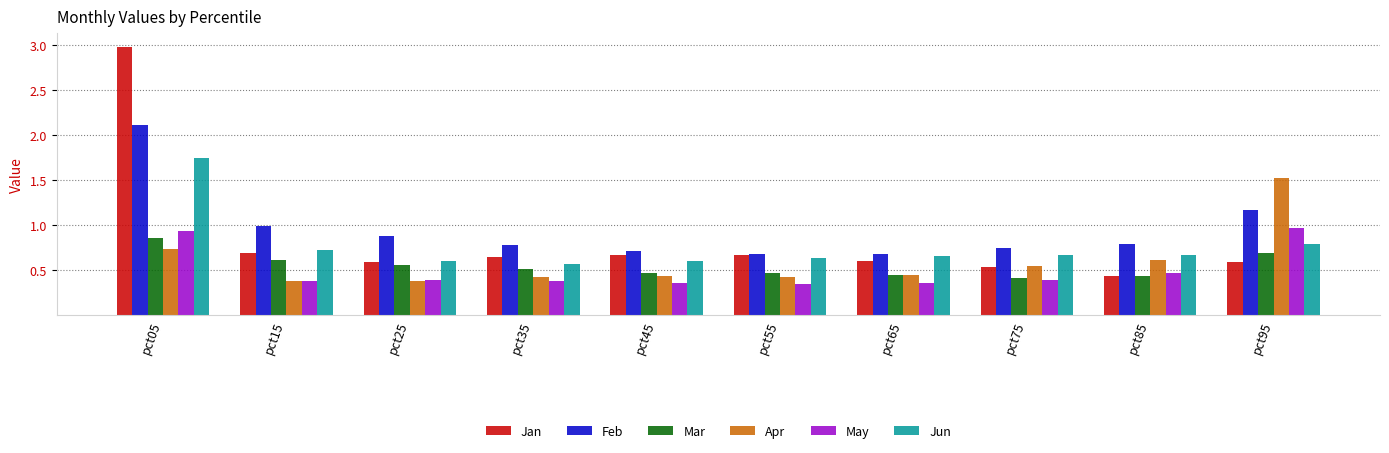

Which label corresponds to the largest value in the chart?

pct05